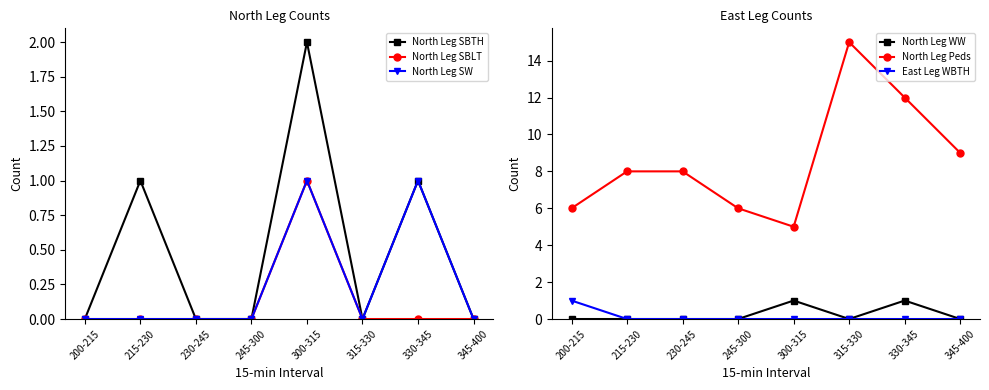

True or false: North Leg SW and North Leg Peds intersect in this chart.

False